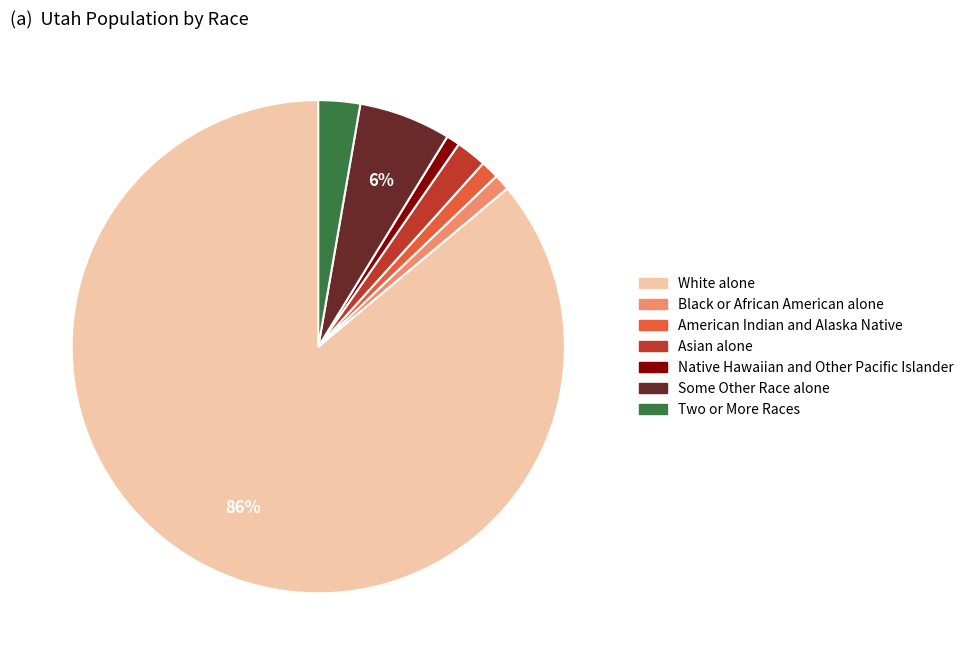

To the nearest percent, what is the combined percentage of Two or More Races and Native Hawaiian and Other Pacific Islander?

4%